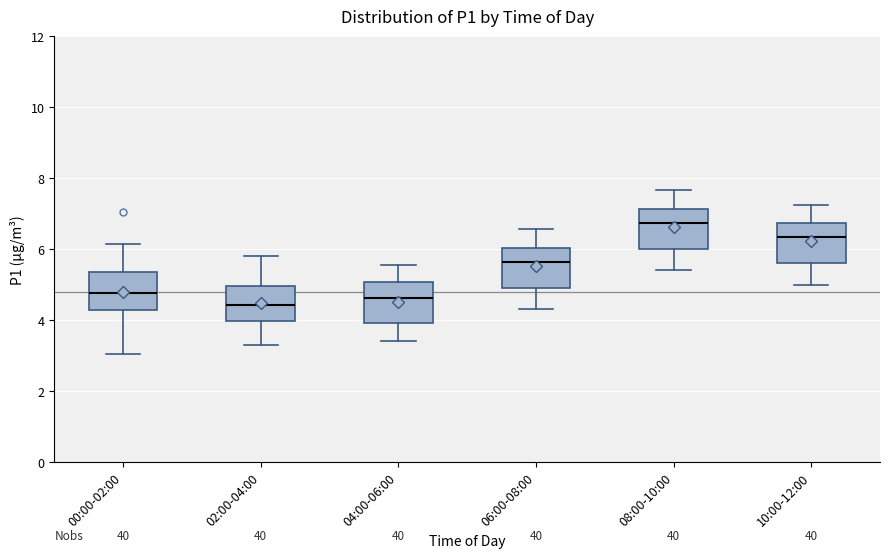

Where does the median line of the box for 08:00-10:00 sit on the y-axis? The values are not printed on the chart, so give them approximately, as read against the axis.

6.8